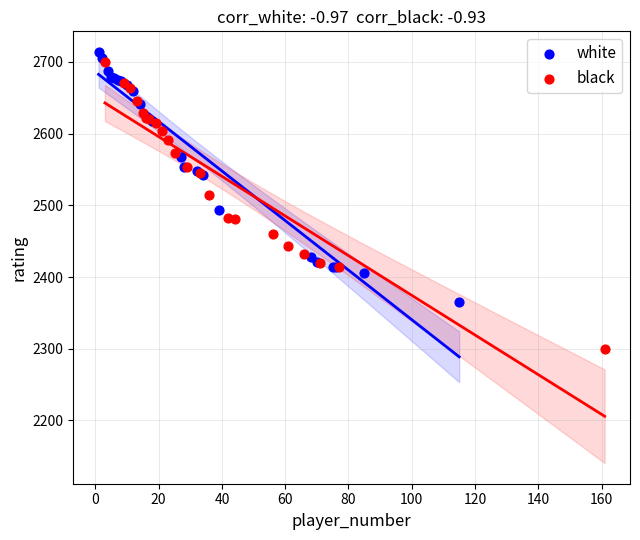

Which series contains the highest Y value?

white